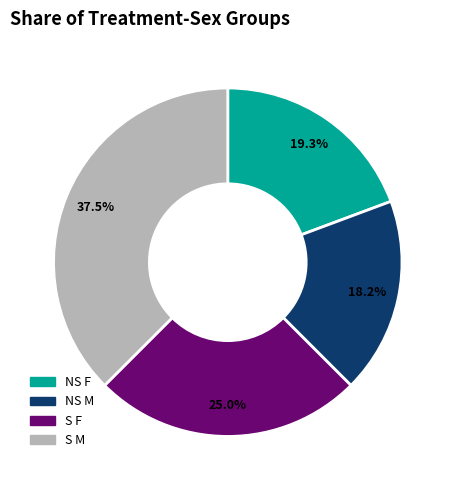

Rank the categories by value from lowest to highest.

NS M, NS F, S F, S M